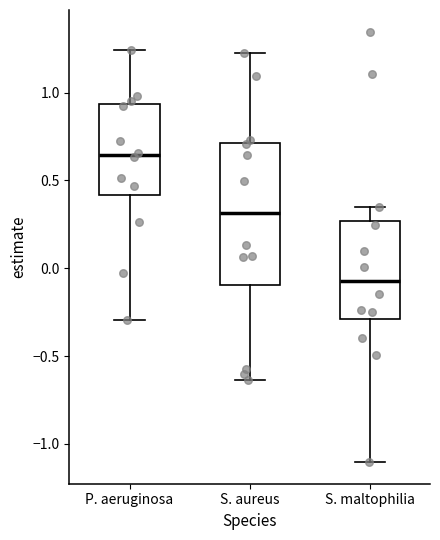

Reading left to right, read every box against the y-axis: the position of its median line, the range the box covers, and the ends of its whiskers. The values are not printed on the chart, so give them approximately, as read against the axis.

P. aeruginosa: median 0.65, box 0.40 to 0.95, whiskers -0.30 to 1.25
S. aureus: median 0.30, box -0.10 to 0.70, whiskers -0.65 to 1.25
S. maltophilia: median -0.05, box -0.30 to 0.25, whiskers -1.10 to 0.35